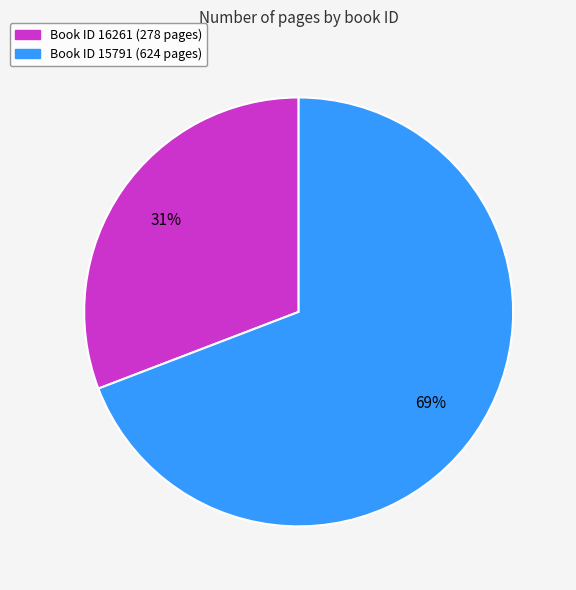

How many slices are in this pie chart?

2